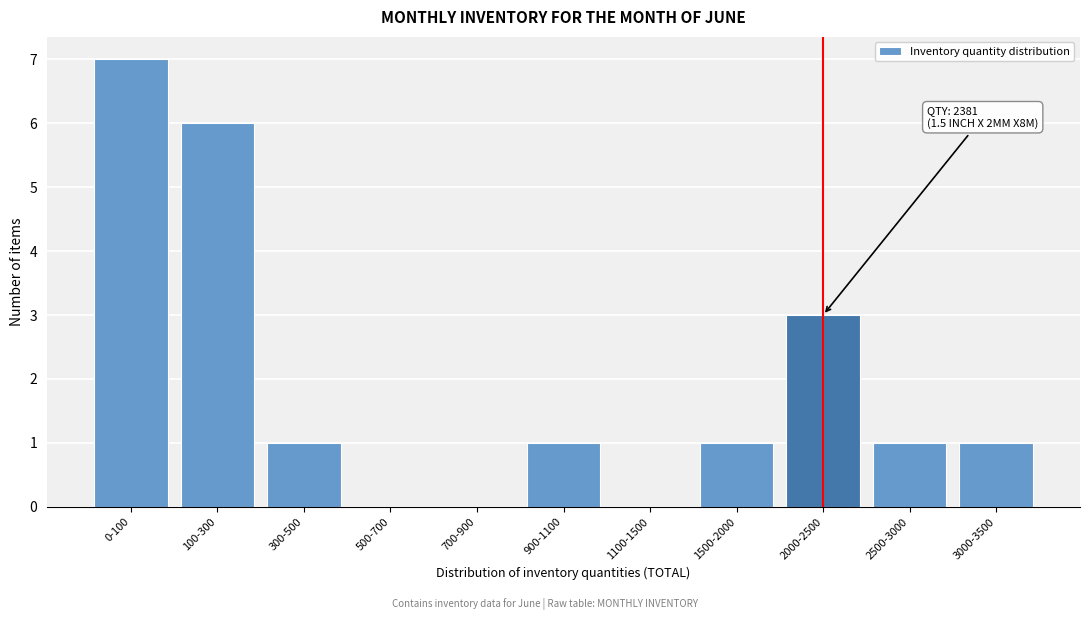

Reading left to right, transcribe all the data shown in this chart.

0-100=7	100-300=6	300-500=1	500-700=0	700-900=0	900-1100=1	1100-1500=0	1500-2000=1	2000-2500=3	2500-3000=1	3000-3500=1